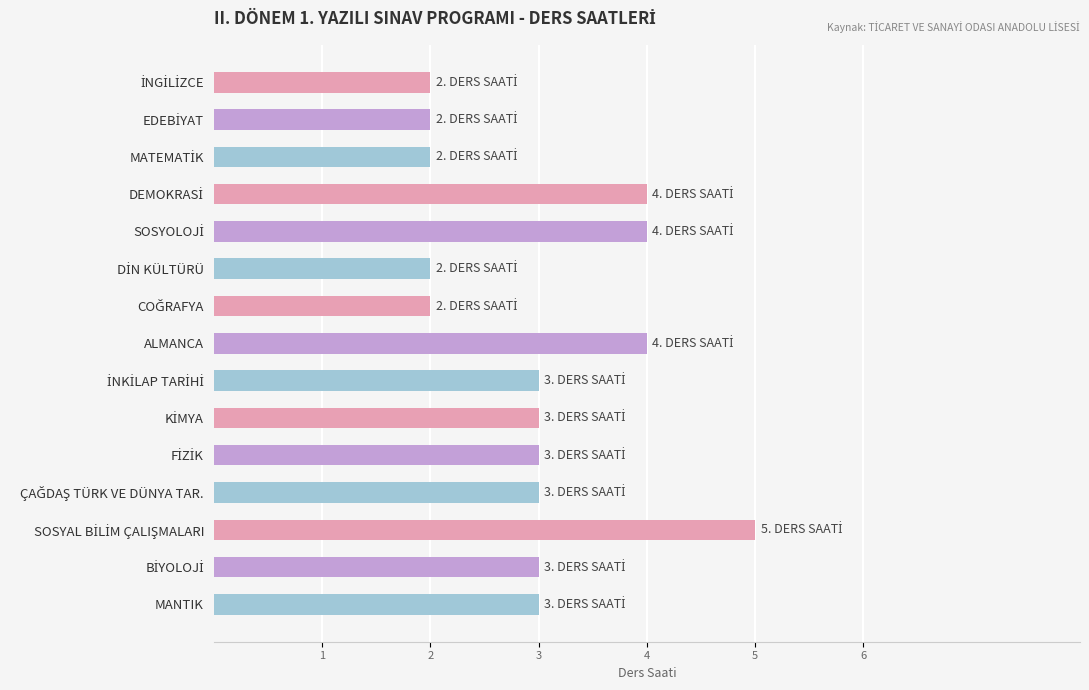

Reading top to bottom, transcribe all the data shown in this chart.

2	2	2	4	4	2	2	4	3	3	3	3	5	3	3